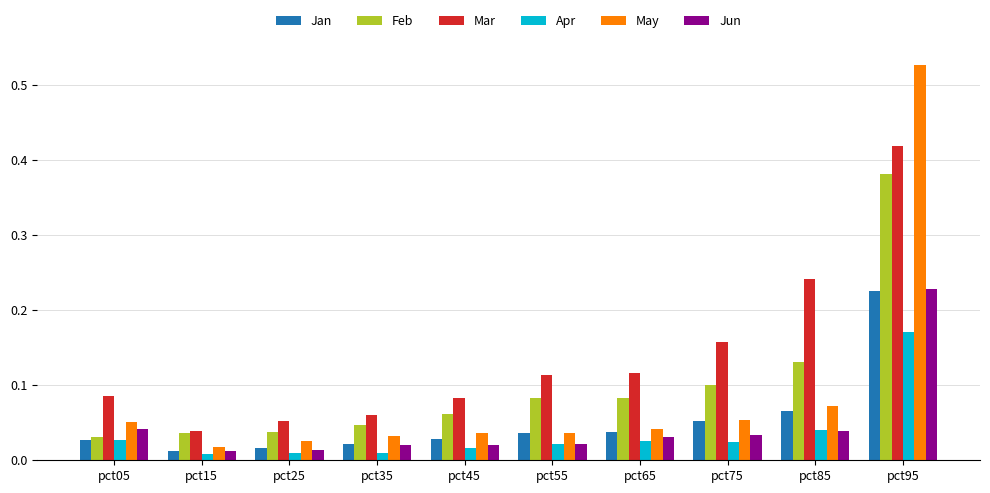

At which category is the sum across all series the highest?

pct95